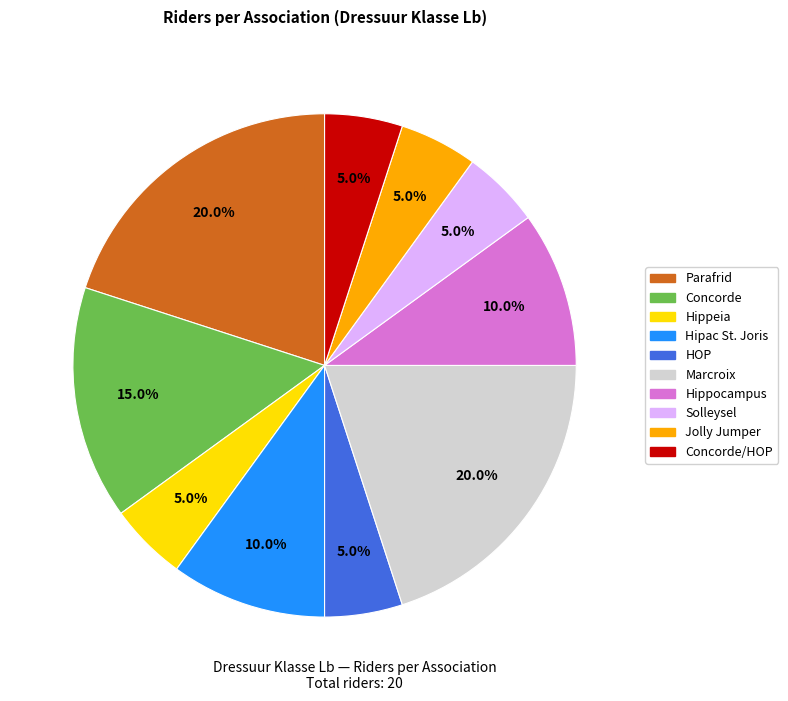

Does any single category account for the majority?

No